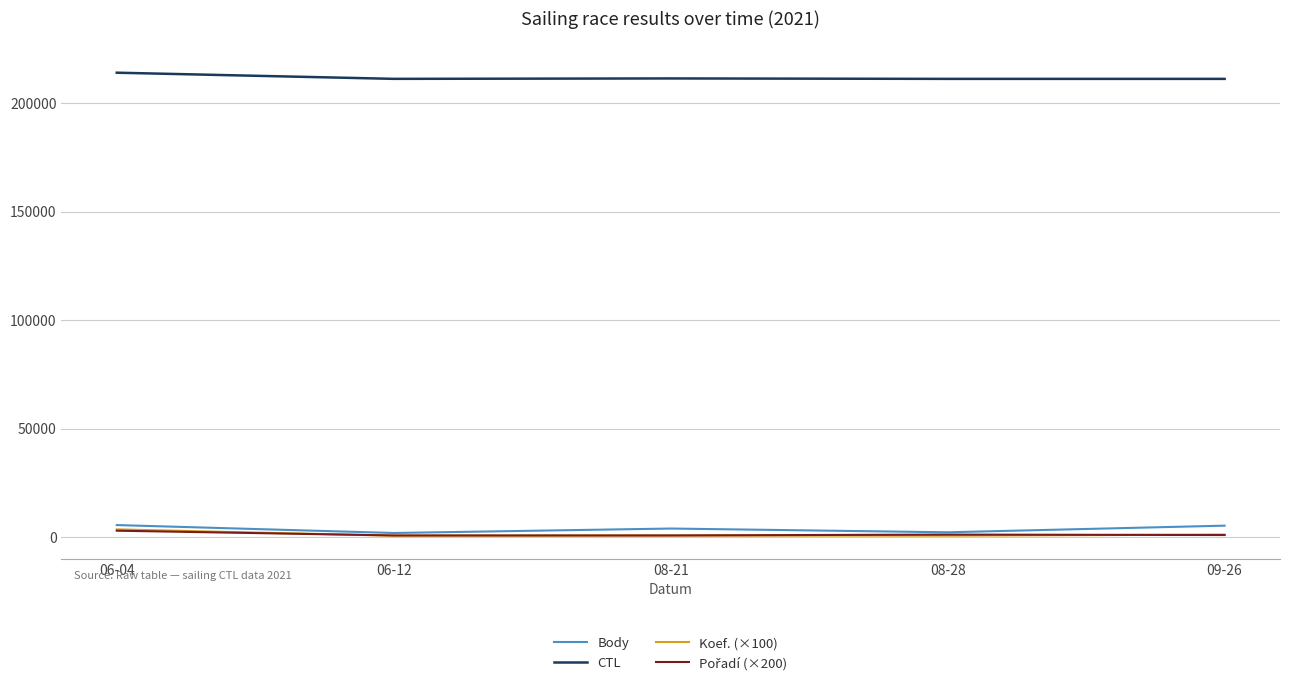

How many distinct data groups are displayed?

4